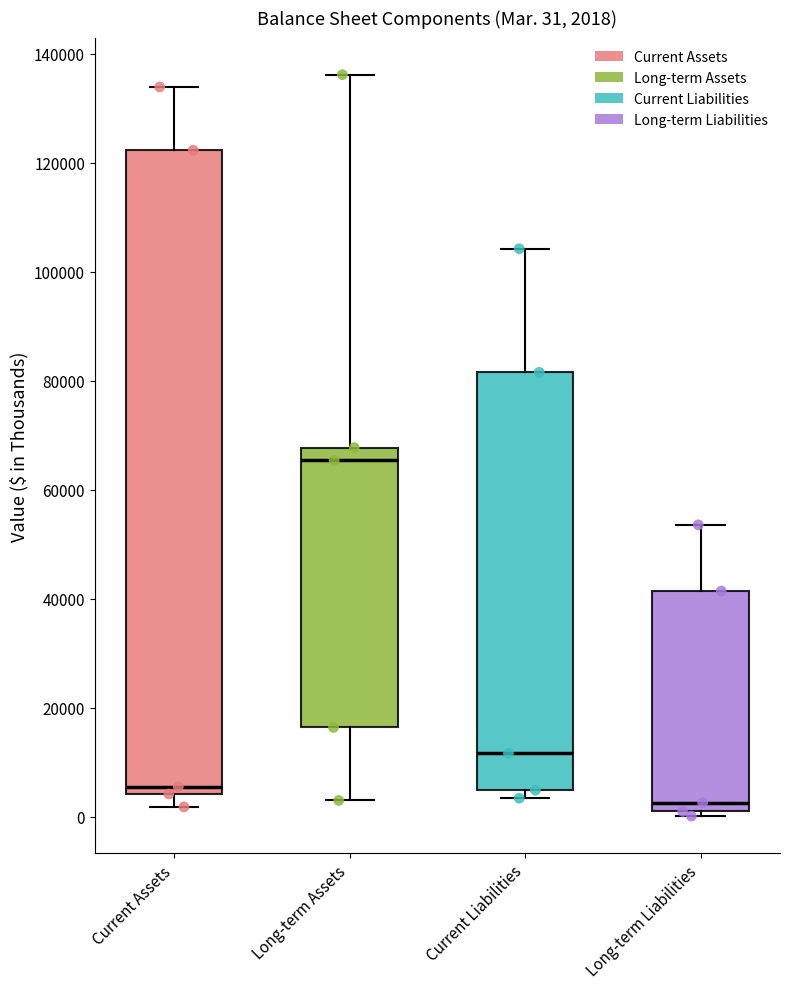

Which box is the tallest, from its lower edge to its upper edge?

Current Assets